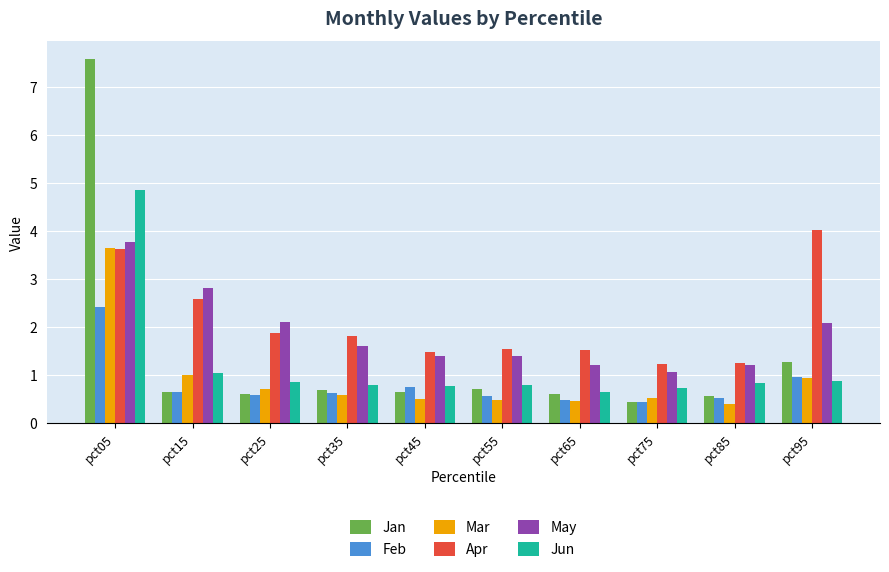

Which series has the largest range (max minus min)?

Jan